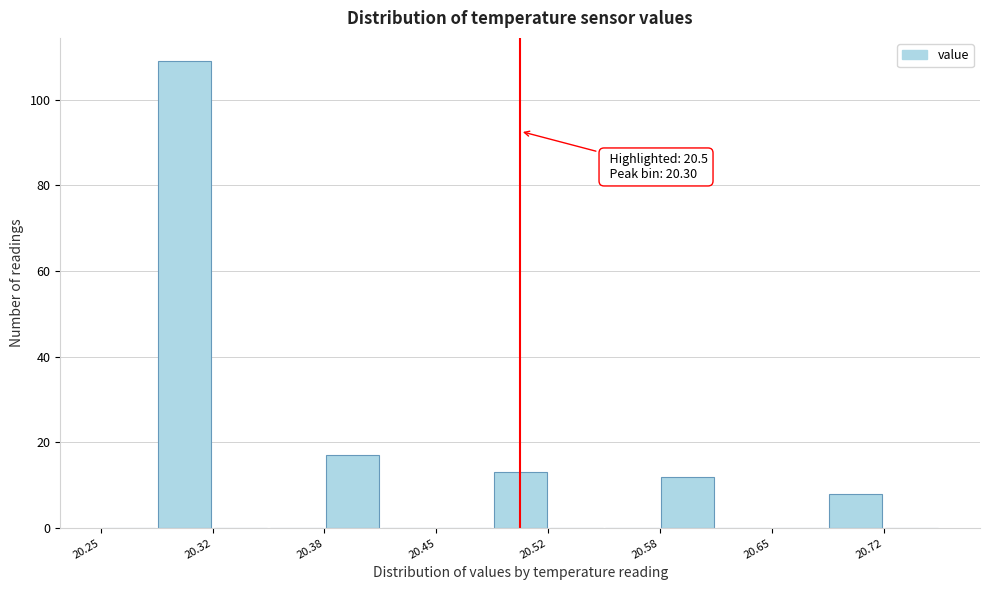

Around what value on the x-axis is the tallest bar? Give the approximate position of its centre, as read against the axis.

20.30